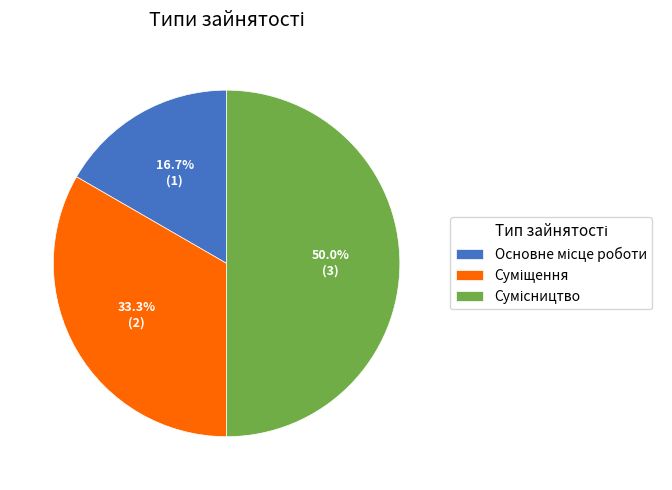

How many segments does this pie chart have?

3